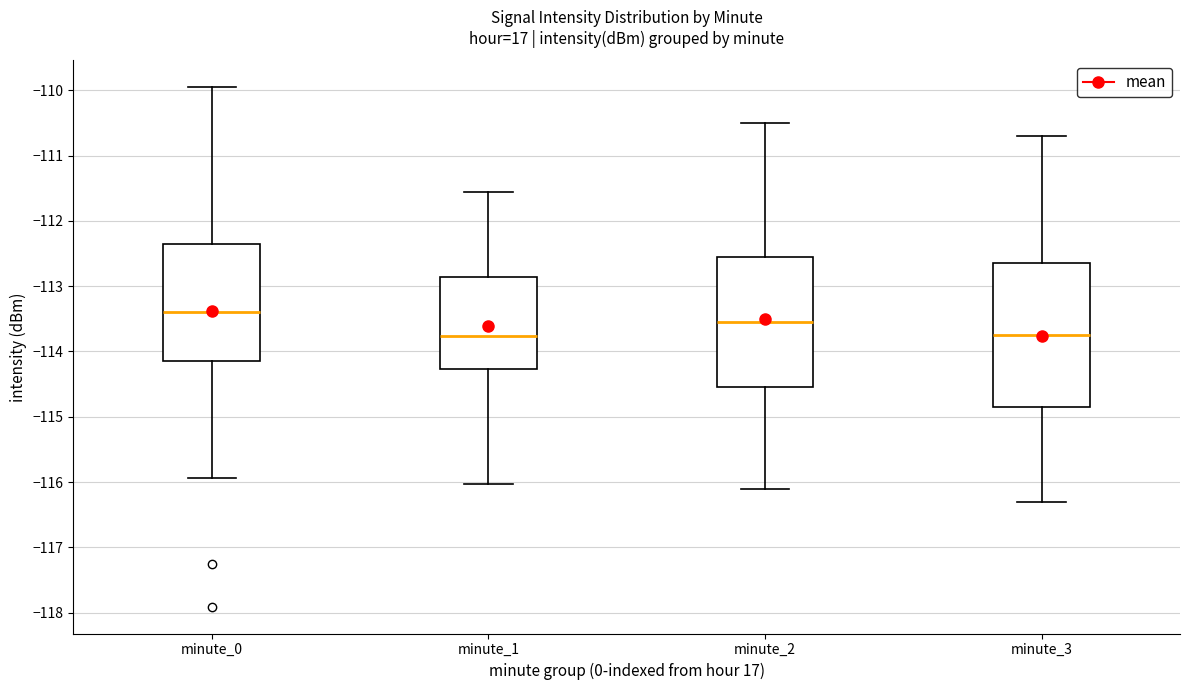

Where does the lower whisker of the box for minute_3 end on the y-axis? The values are not printed on the chart, so give them approximately, as read against the axis.

-116.3